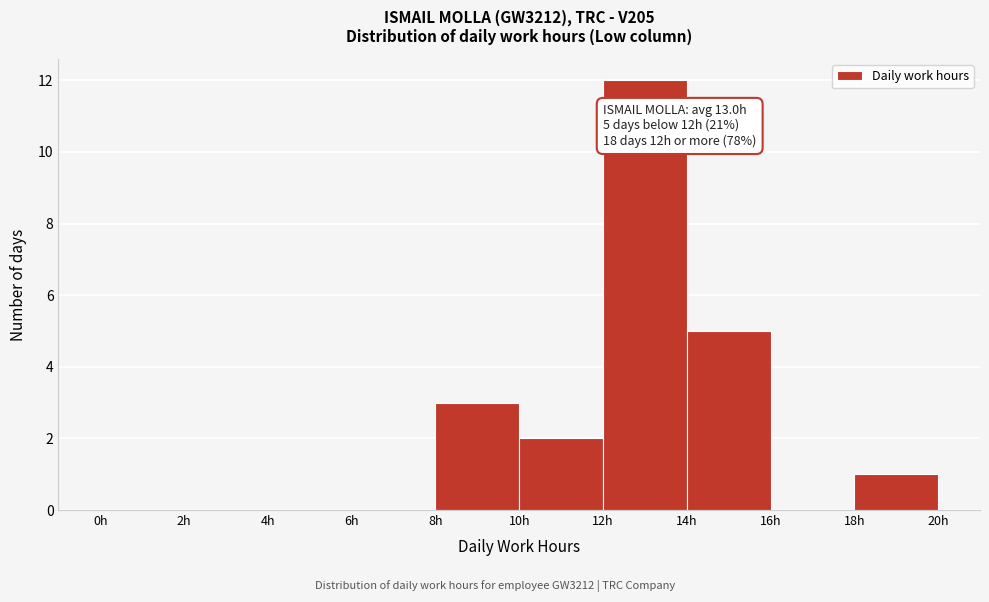

Which range on the x-axis has the tallest bar?

12 to 14